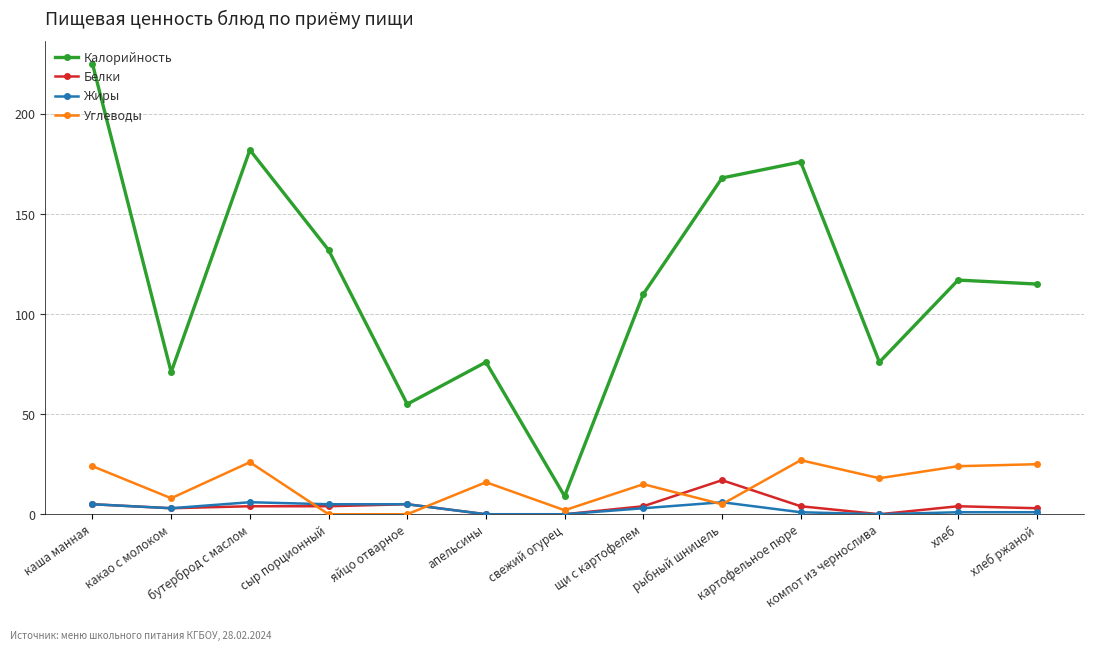

Which series has the largest total across all categories?

Калорийность